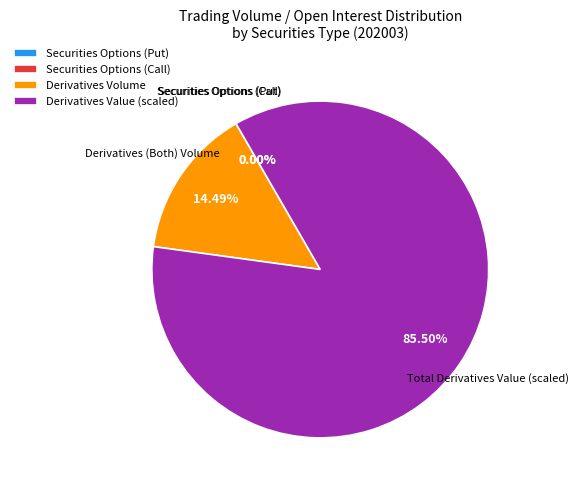

Which has a higher value, Derivatives Value (scaled) or Derivatives Volume?

Derivatives Value (scaled)